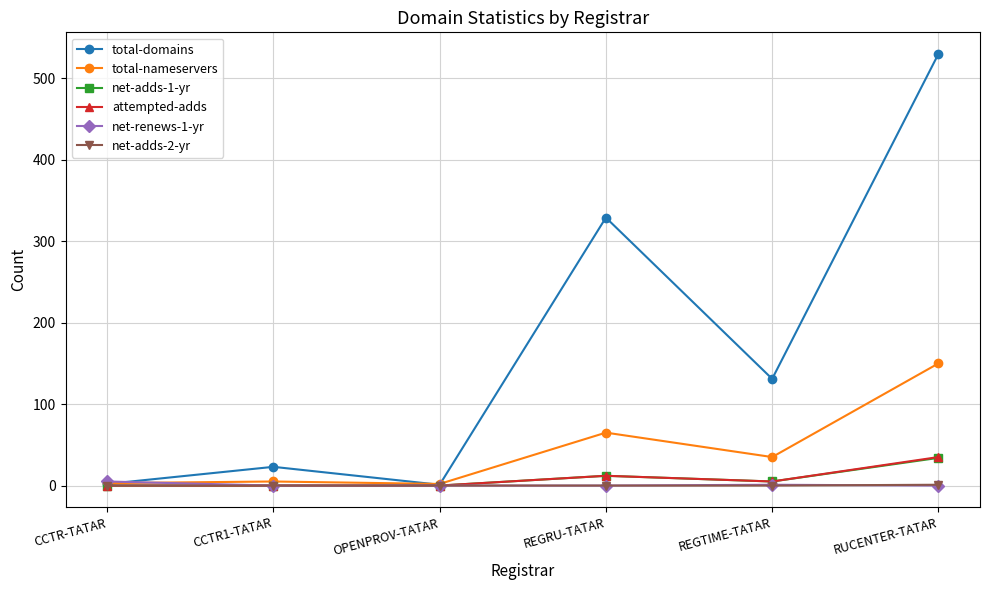

How many lines are shown in the chart?

6